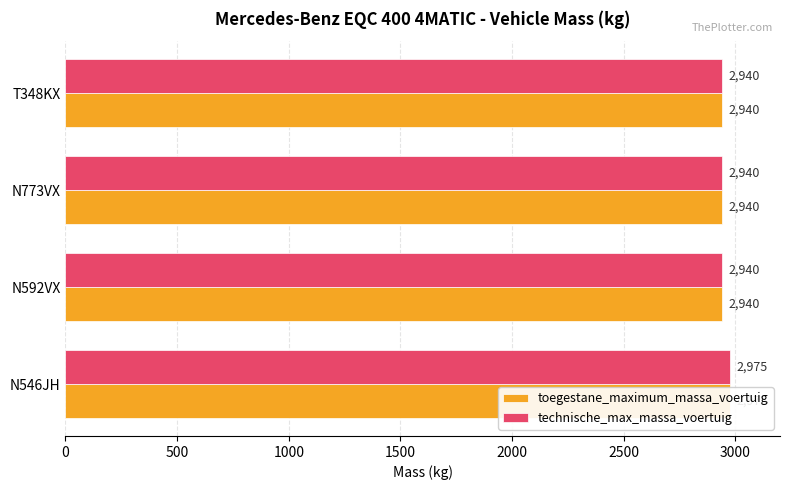

The toegestane_maximum_massa_voertuig series shows 2021 at T348KX. True or false?

False